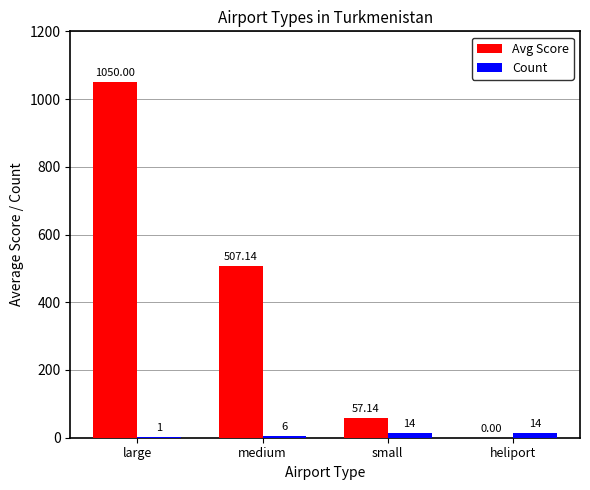

Is it true that Avg Score equals -341.1 at heliport?

False